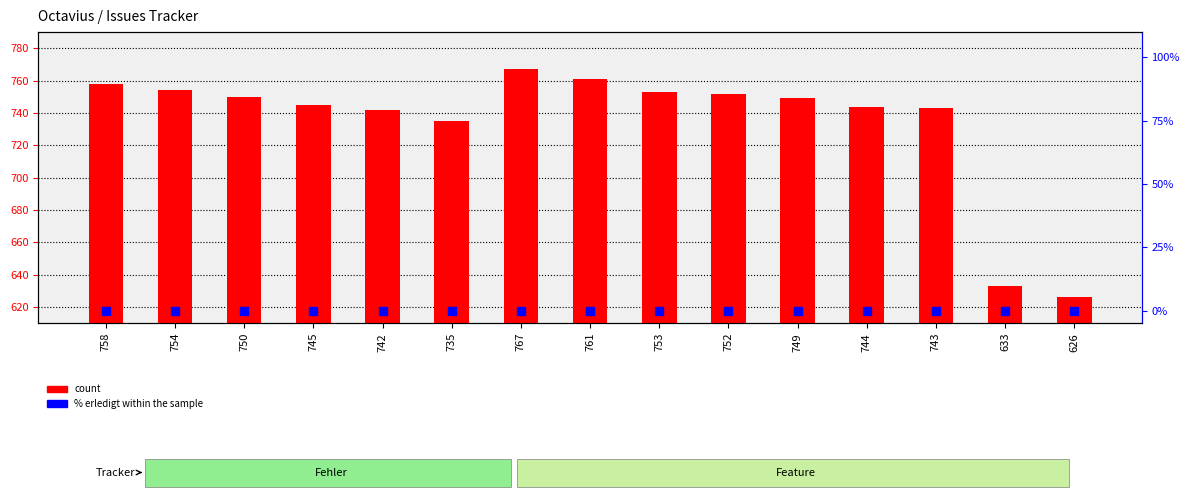

Which series has the largest total across all categories?

count